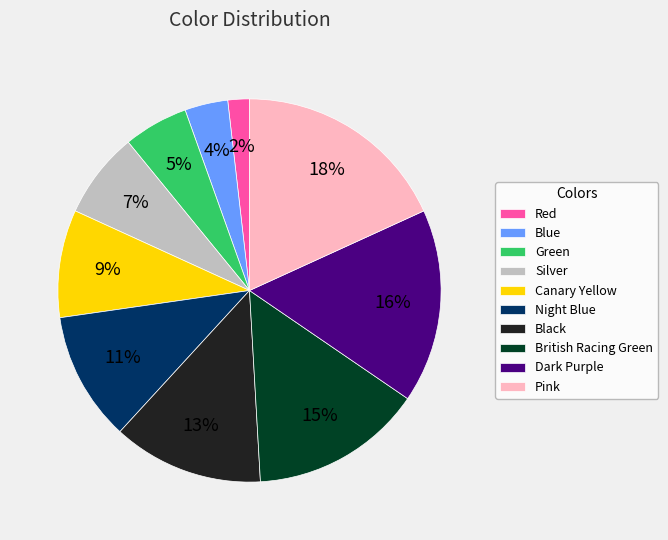

What percentage is the Night Blue slice, to the nearest percent?

11%